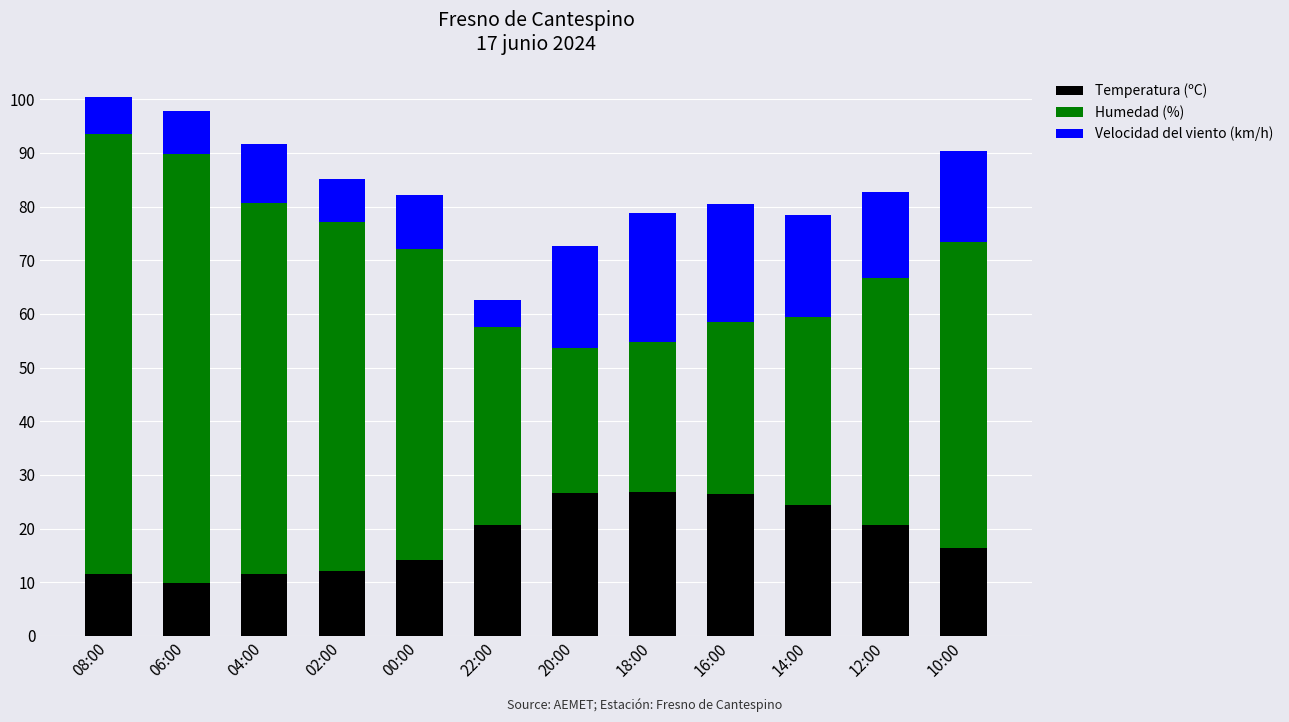

Does the chart contain any negative values?

No